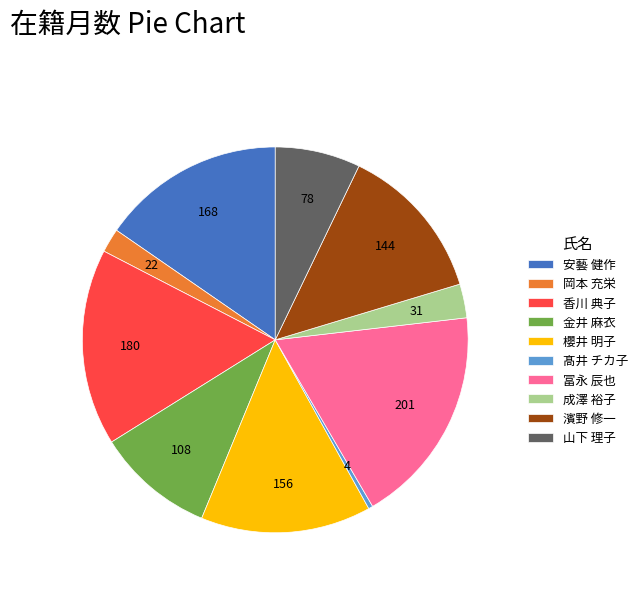

Is the sum of 金井 麻衣 and 冨永 辰也 greater than half?

No